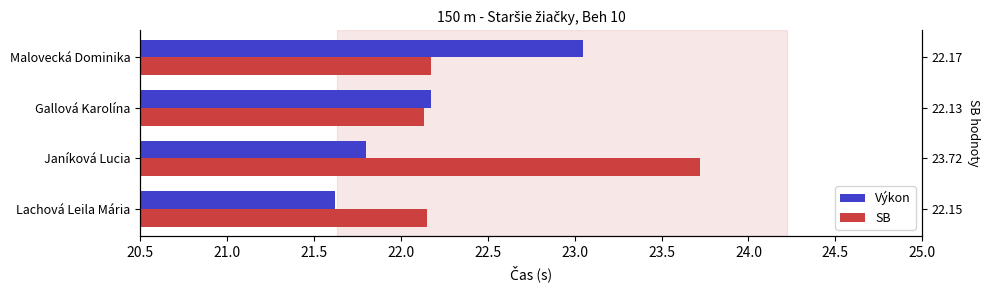

At Gallová Karolína, list the series in order from smallest to largest.

SB, Výkon